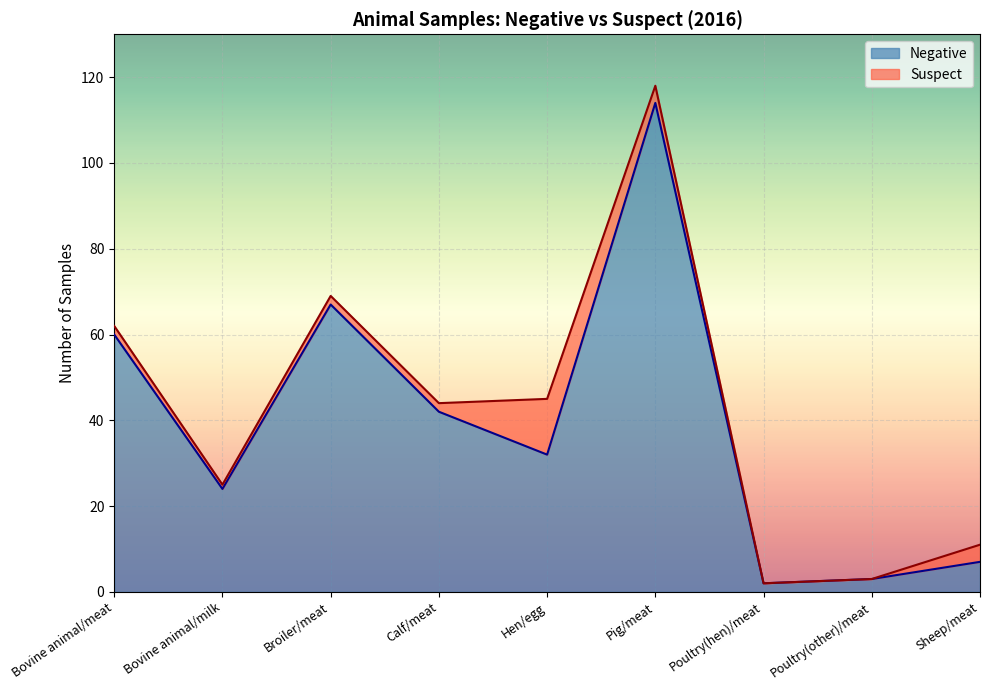

Read the value at Bovine animal/milk.

24